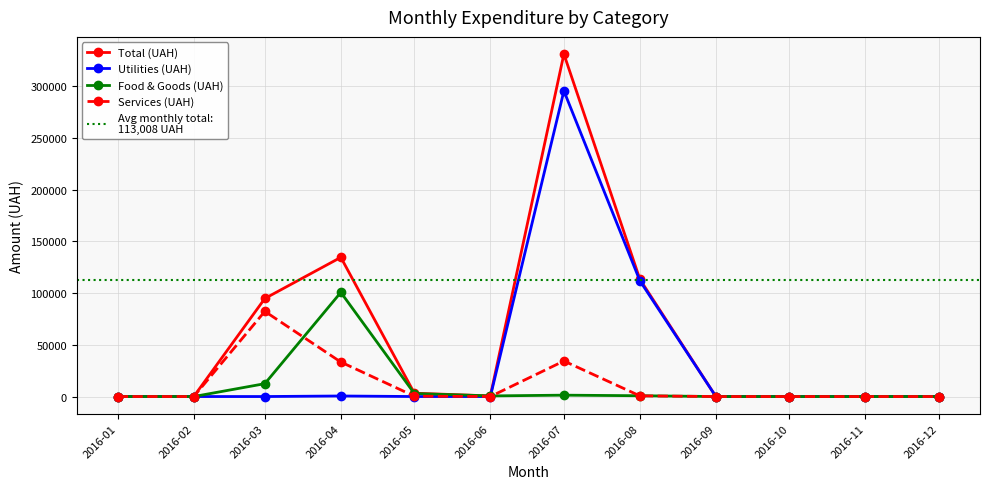

Where does the Total (UAH) series first go above 600?

2016-03